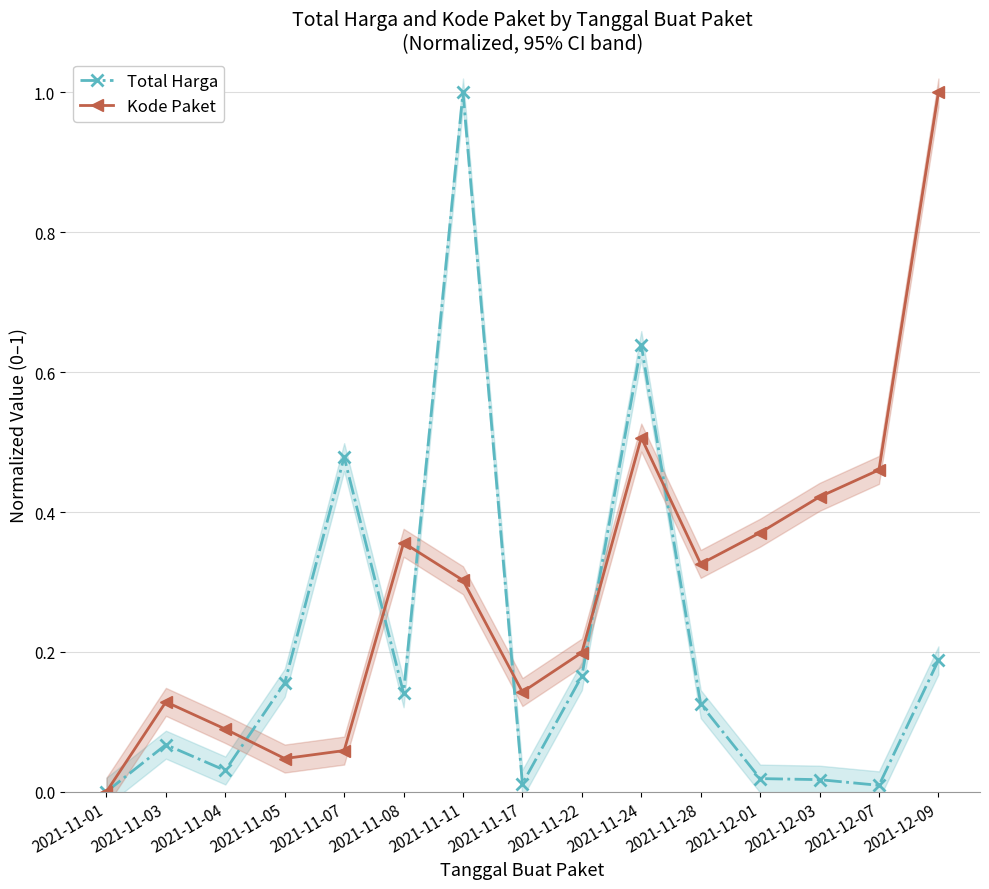

True or false: Kode Paket and Total Harga cross at least once.

True